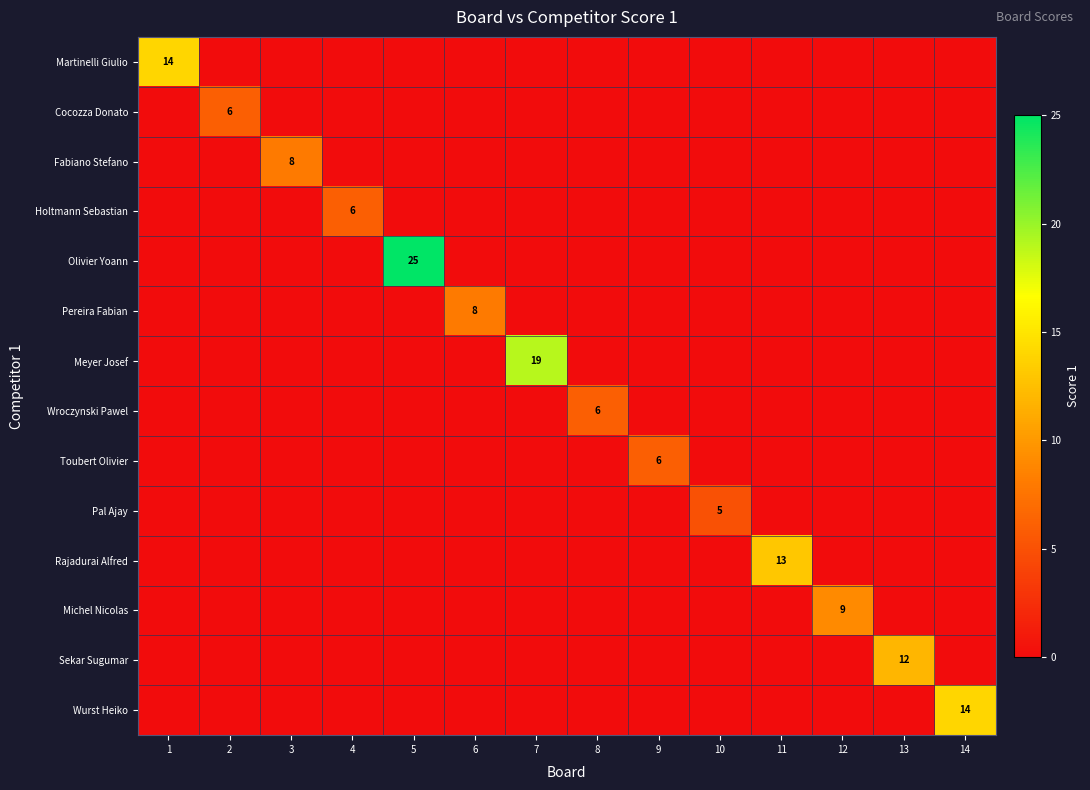

Between 11 and 7, which is larger?

11